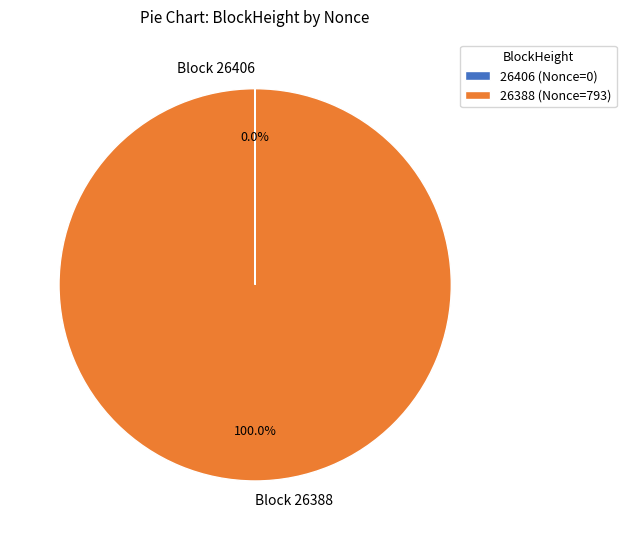

Is Block 26388 the majority of the pie?

Yes